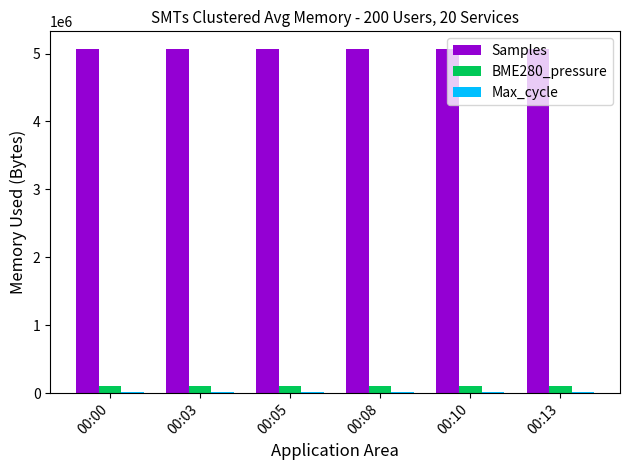

Which series has the largest total across all categories?

Samples